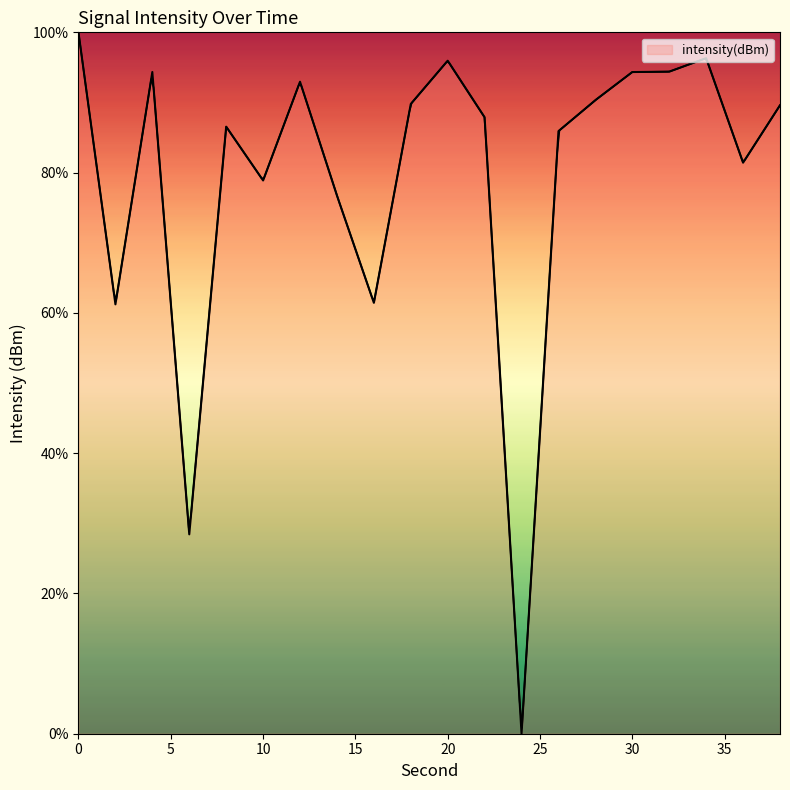

Reading right to left, transcribe all the data shown in this chart.

89.6	81.4	96.3	94.4	94.3	90.3	85.9	0.0	87.9	96.0	89.8	61.4	76.7	93.0	78.9	86.5	28.4	94.3	61.2	100.0